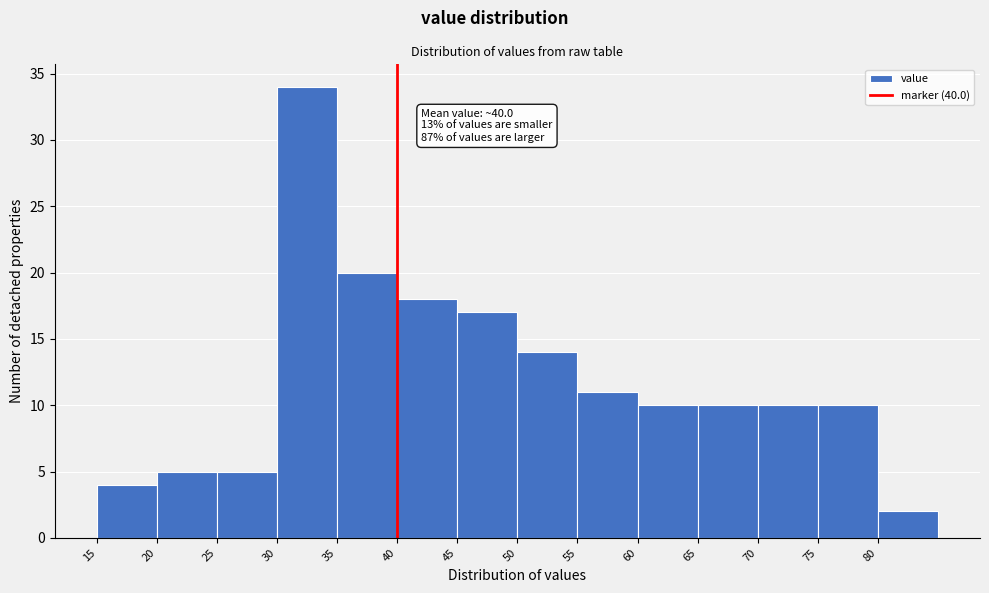

Over which range of the x-axis is the bar tallest?

30 to 35